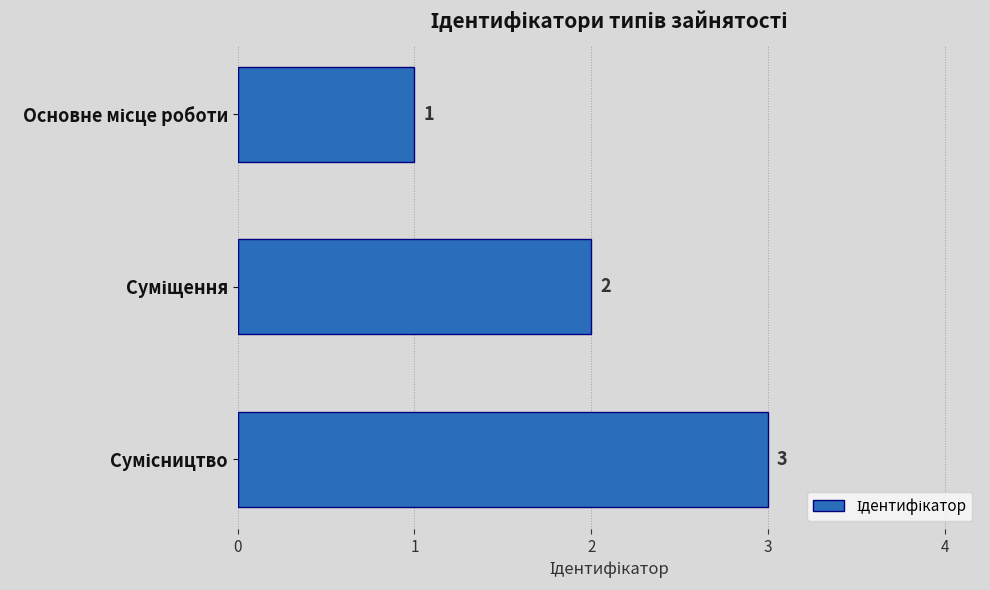

What is the value of the 3rd bar from the top?

3